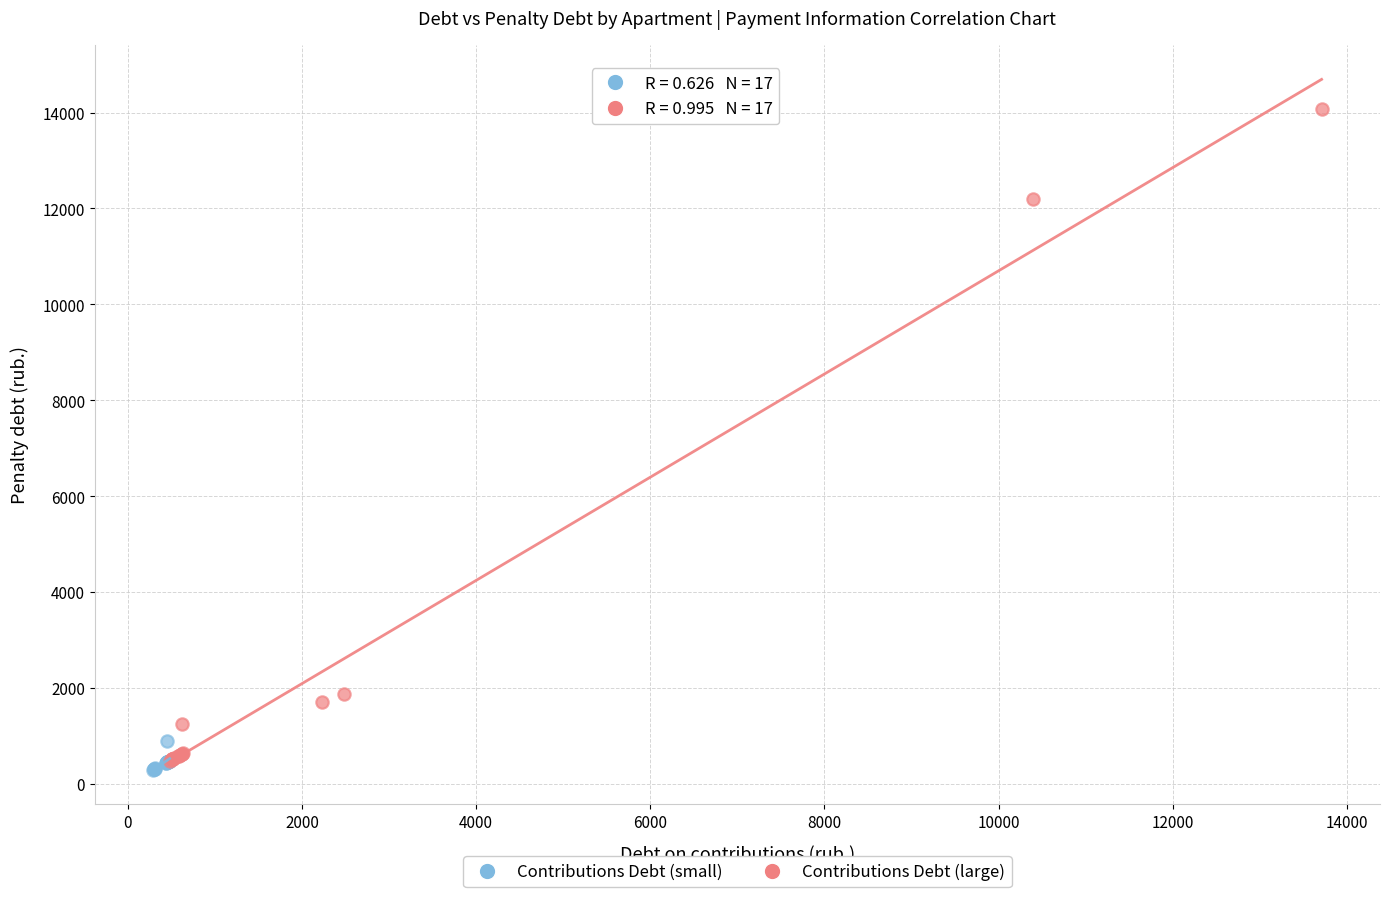

What are all the series names shown in the legend?

Contributions Debt (small), Contributions Debt (large)